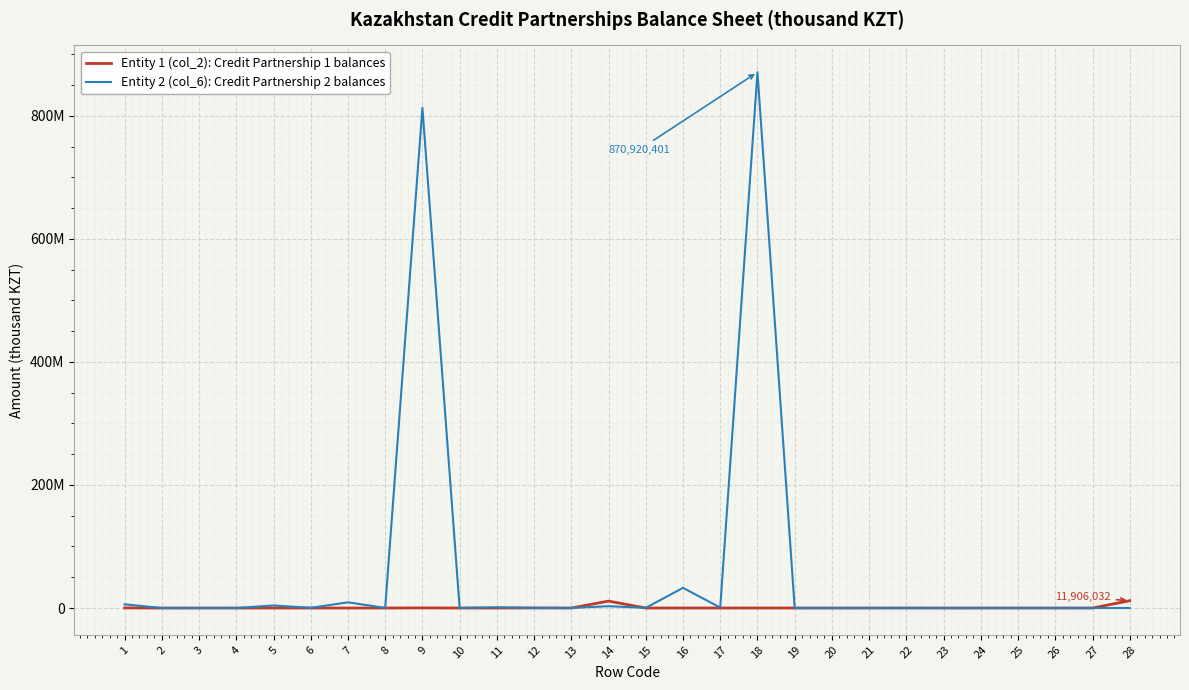

Rank the series by their maximum value, from highest to lowest.

Entity 2 (col_6): Credit Partnership 2 balances, Entity 1 (col_2): Credit Partnership 1 balances